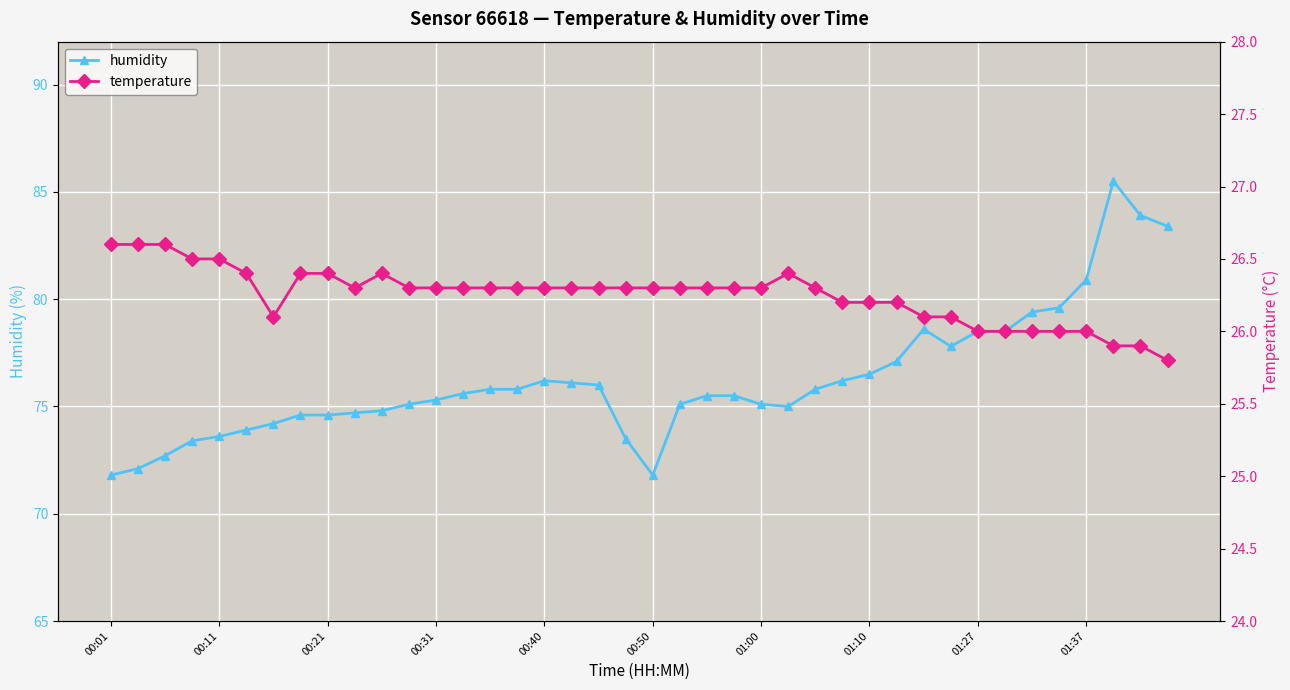

Which series has the largest total across all categories?

humidity